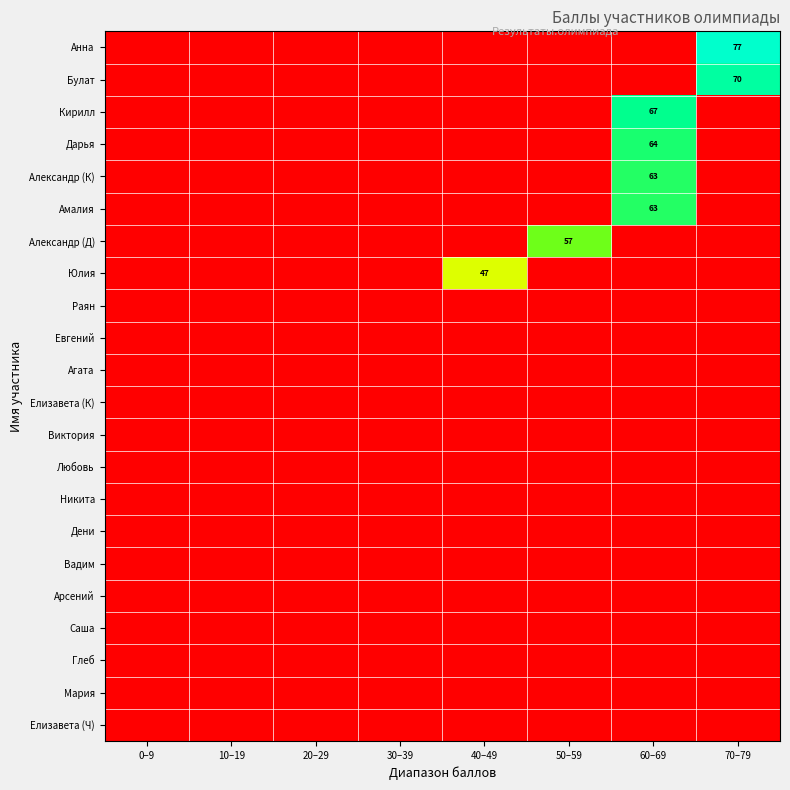

The value of Анна at 70–79 is 77. True or false?

True